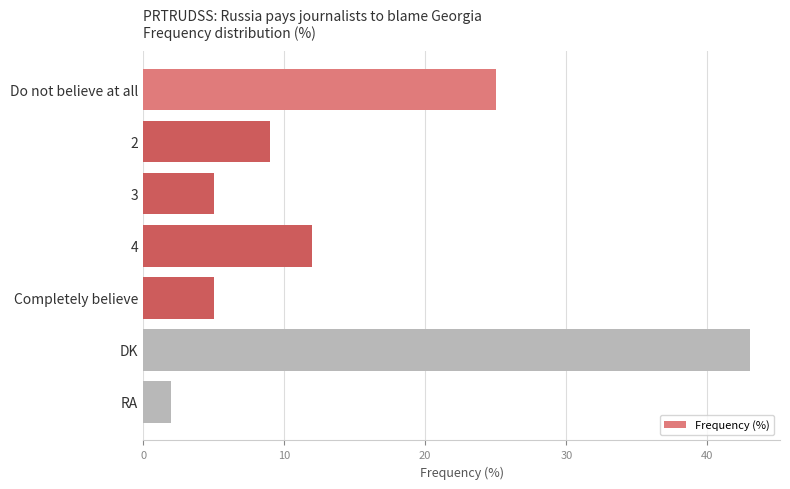

How many data points are less than 9?

3